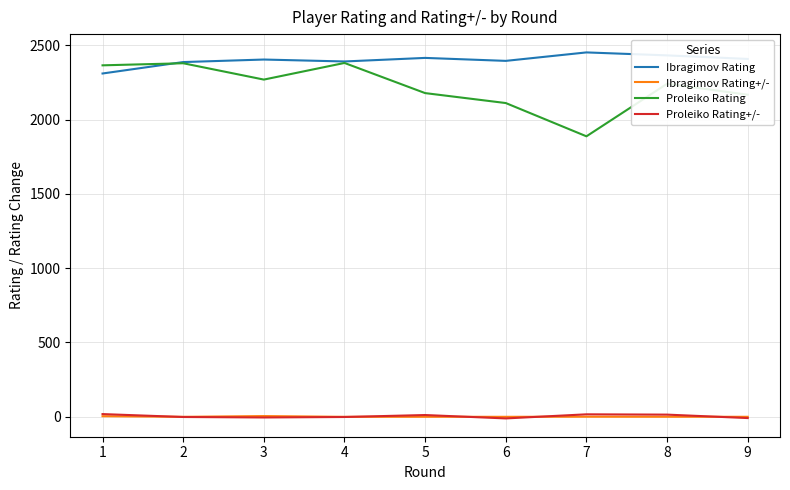

Which series has the largest total across all categories?

Ibragimov Rating